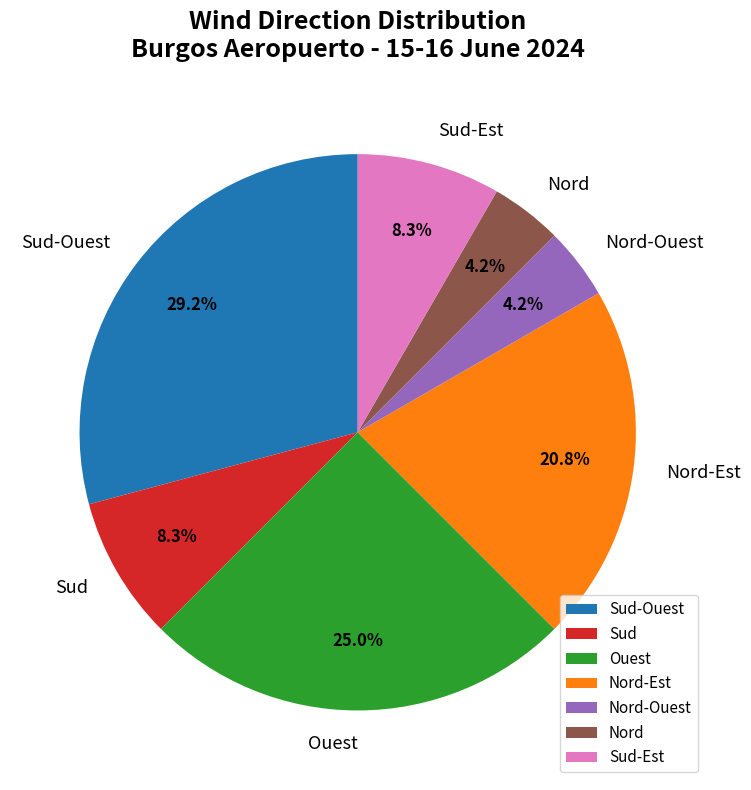

To the nearest percent, what is the difference between the Nord-Est and Ouest slice percentages?

4%